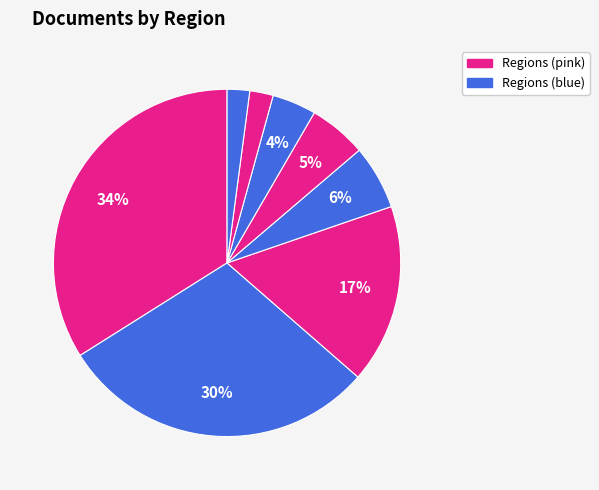

Is there a majority slice in this chart?

No